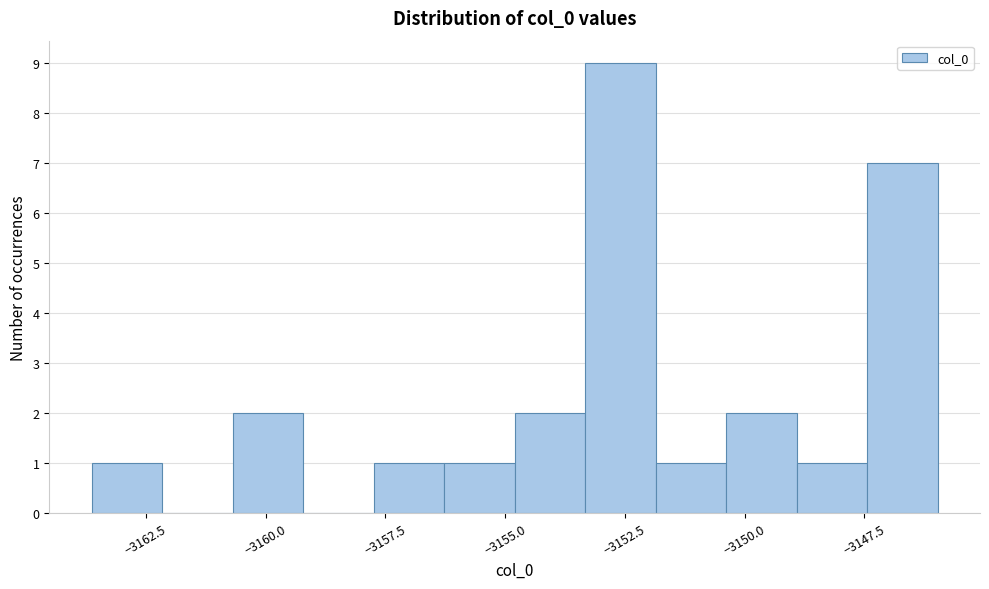

Around what value on the x-axis is the tallest bar? Give the approximate position of its centre, as read against the axis.

-3152.5